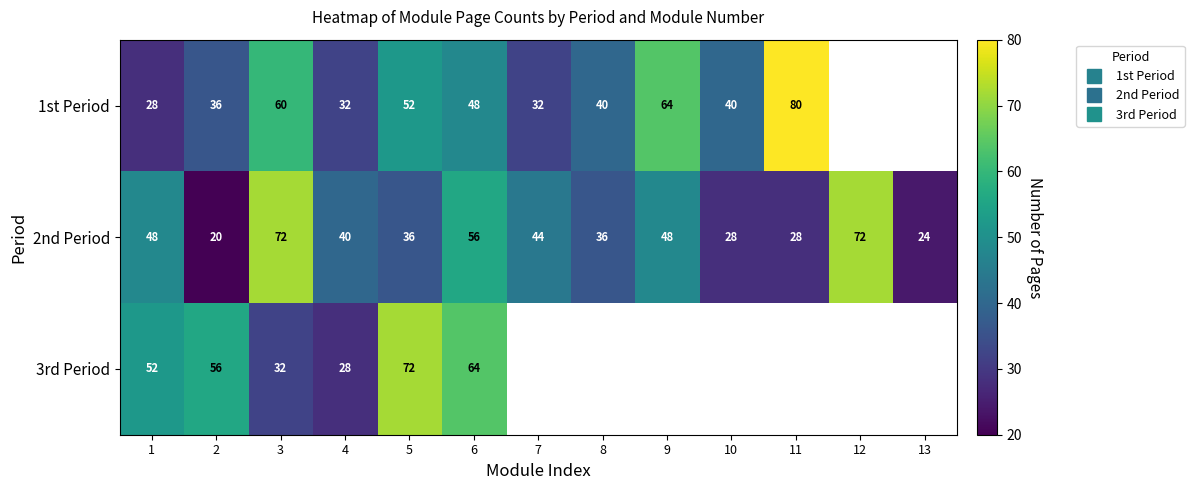

What is the sum of the 2nd Period values at 8 and 4?

76.0